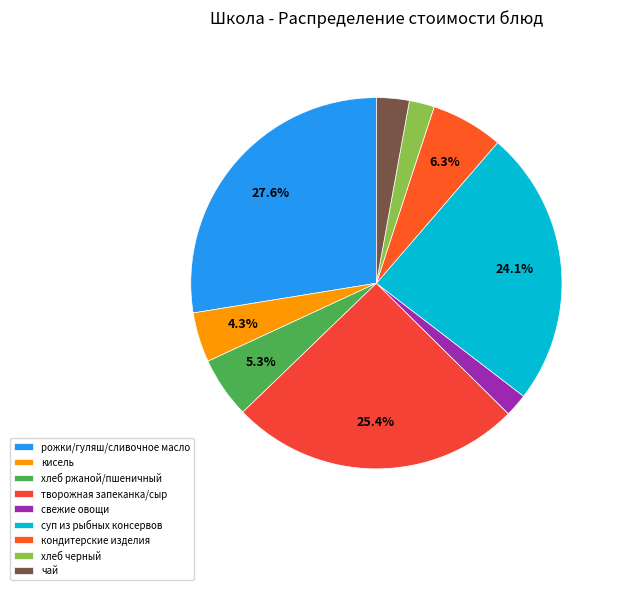

Which slice is the largest?

рожки/гуляш/сливочное масло